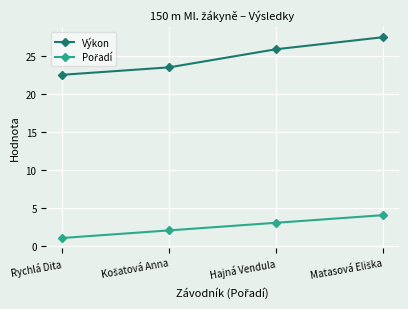

How many data points does each series have?

4